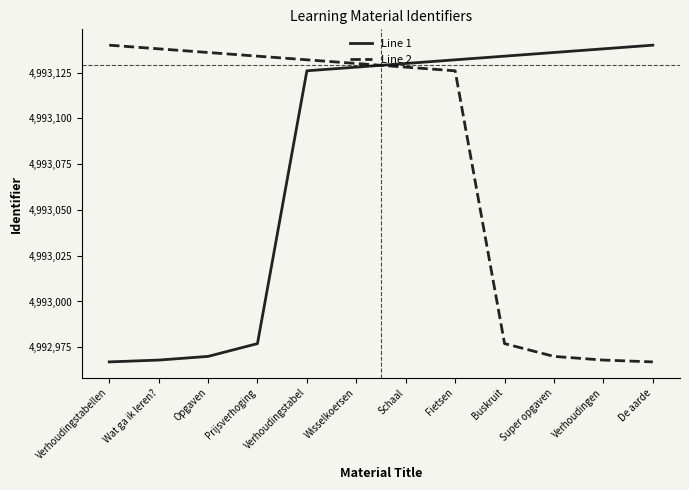

Reading left to right, transcribe all the data shown in this chart.

Line 1: Verhoudingstabellen=4992967	Wat ga ik leren?=4992968	Opgaven=4992970	Prijsverhoging=4992977	Verhoudingstabel=4993126	Wisselkoersen=4993128	Schaal=4993130	Fietsen=4993132	Buskruit=4993134	Super opgaven=4993136	Verhoudingen=4993138	De aarde=4993140
Line 2: Verhoudingstabellen=4993140	Wat ga ik leren?=4993138	Opgaven=4993136	Prijsverhoging=4993134	Verhoudingstabel=4993132	Wisselkoersen=4993130	Schaal=4993128	Fietsen=4993126	Buskruit=4992977	Super opgaven=4992970	Verhoudingen=4992968	De aarde=4992967